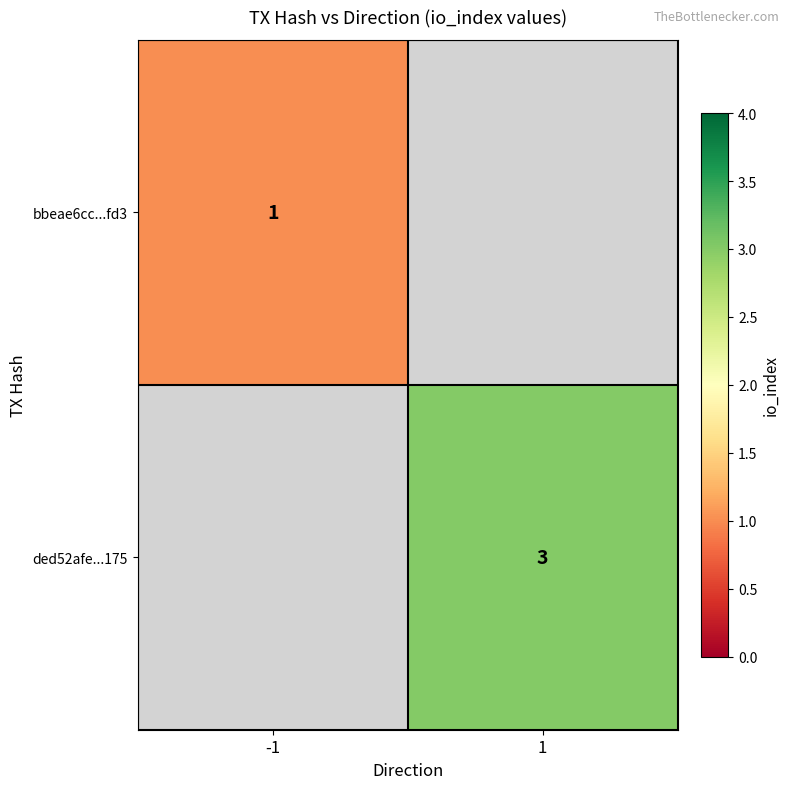

The value of ded52afe...175 at 1 is 2. True or false?

False